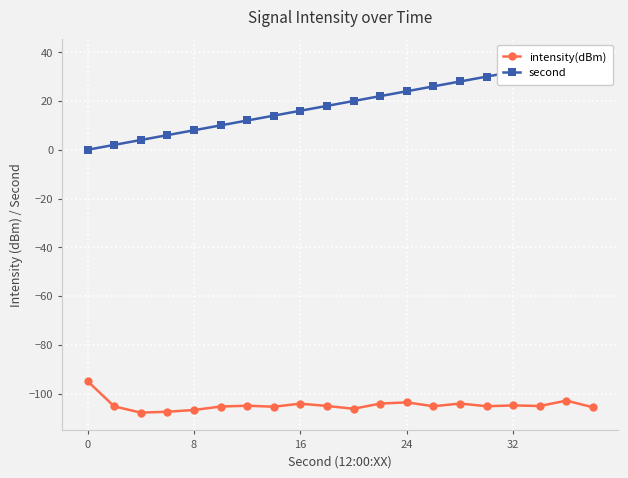

What is the value of the second point at the 12th from the left?

22.0